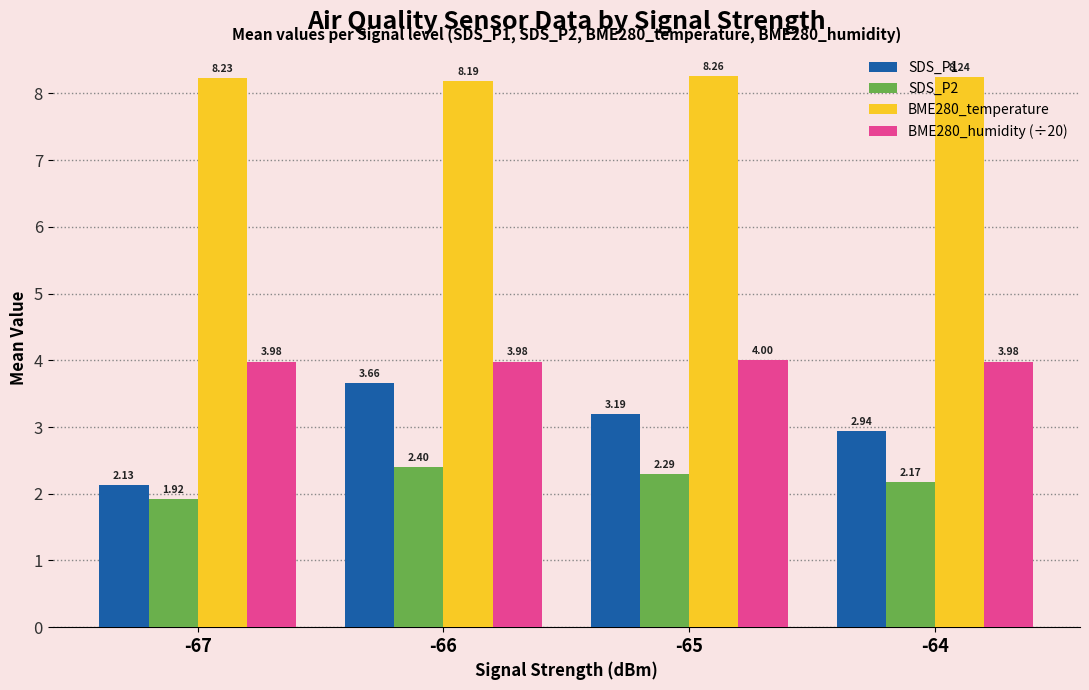

Count the BME280_humidity (÷20) values in the range 3 to 4.

4